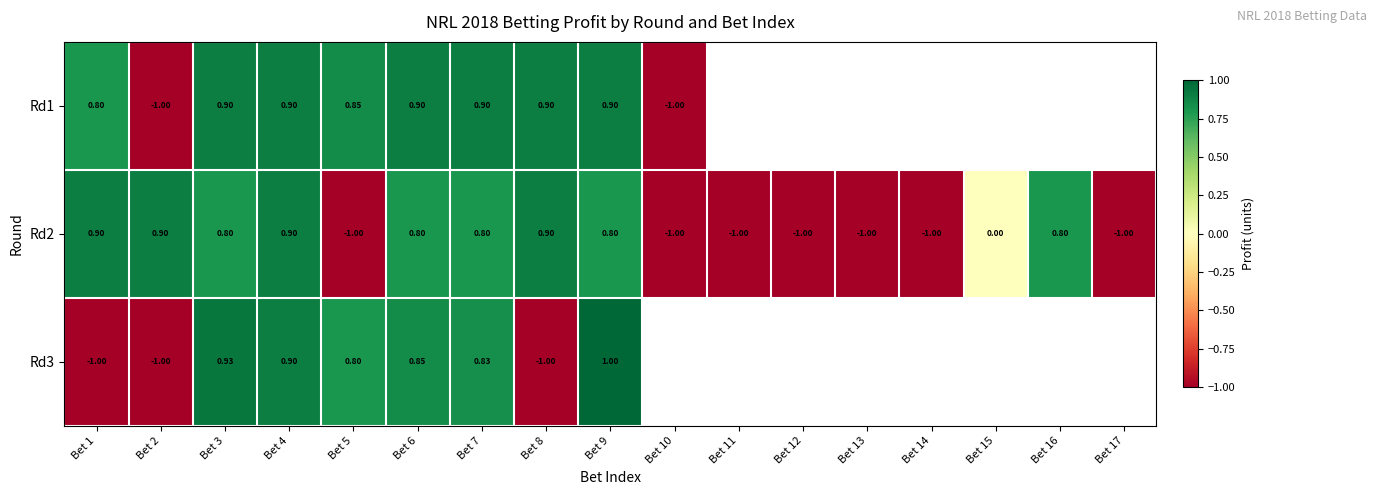

Is the value of Rd2 at Bet 15 greater than the value of Rd1 at Bet 9?

No